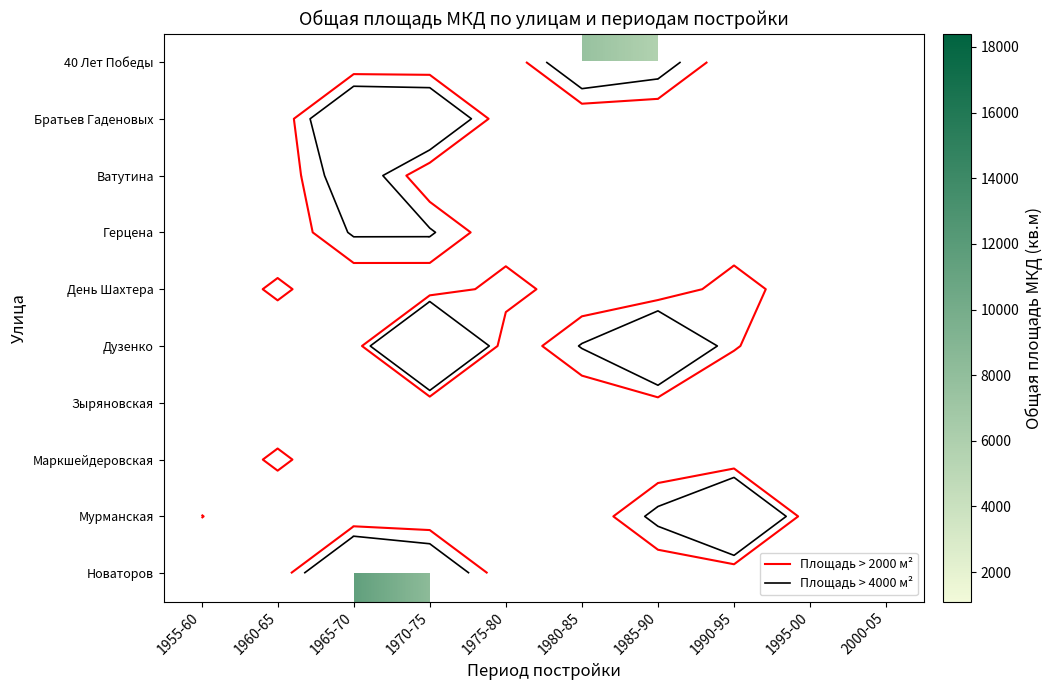

List the labels in order of День Шахтера value, largest first.

1955-60, 1960-65, 1965-70, 1970-75, 1975-80, 1980-85, 1985-90, 1990-95, 1995-00, 2000-05